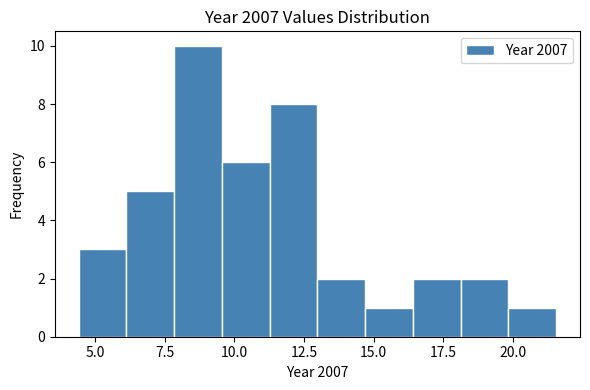

Read against the x-axis, roughly where is the centre of the tallest bar?

8.5